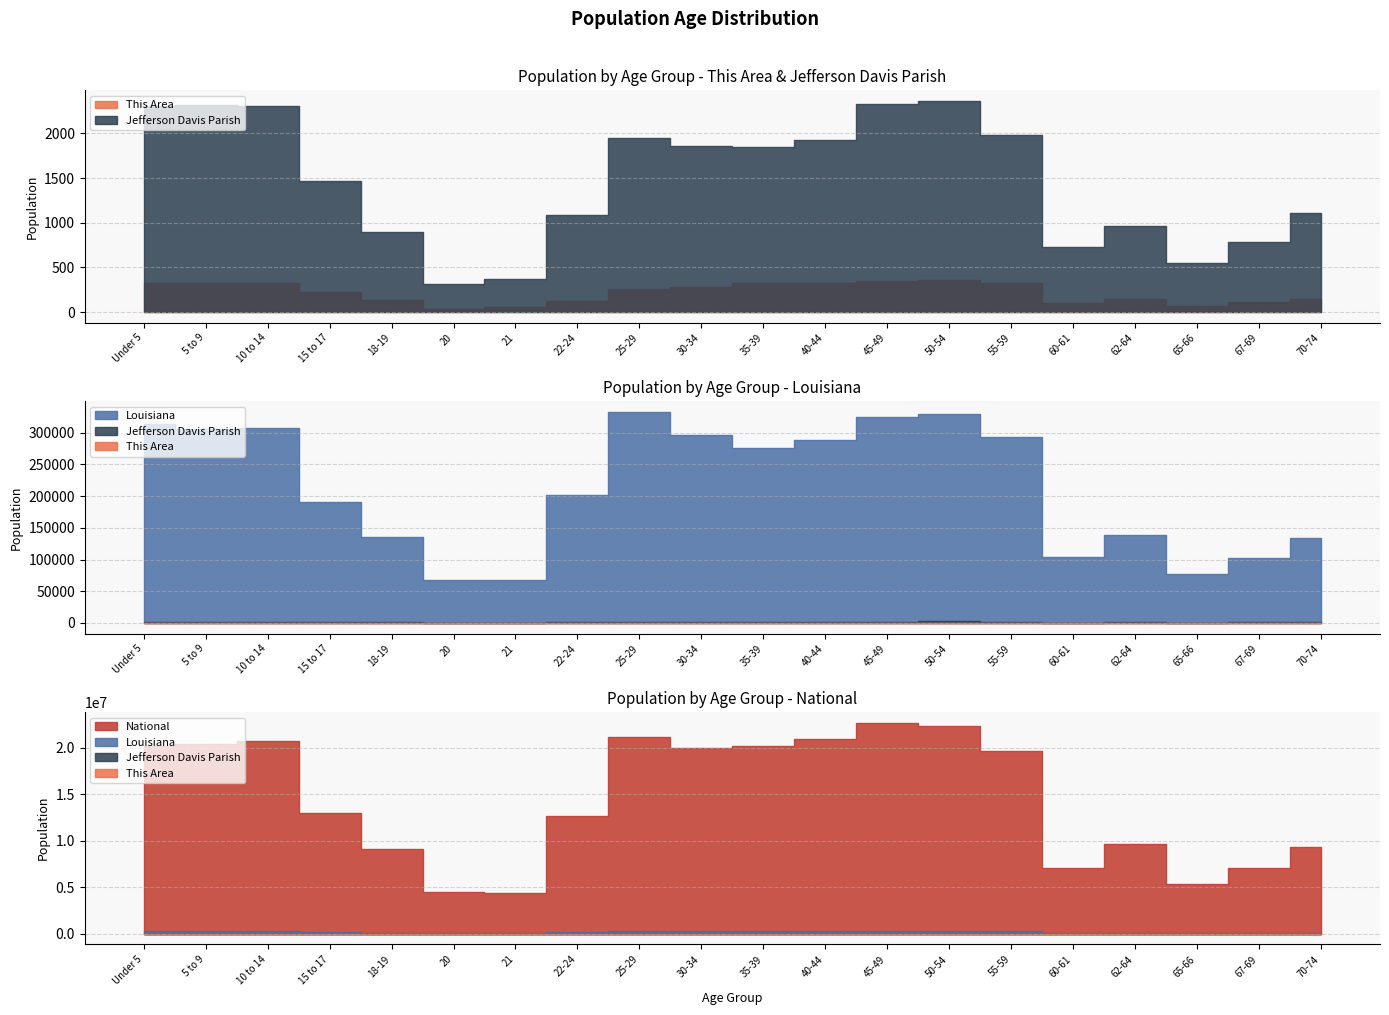

What is the label of the 9th point from the left?

25-29